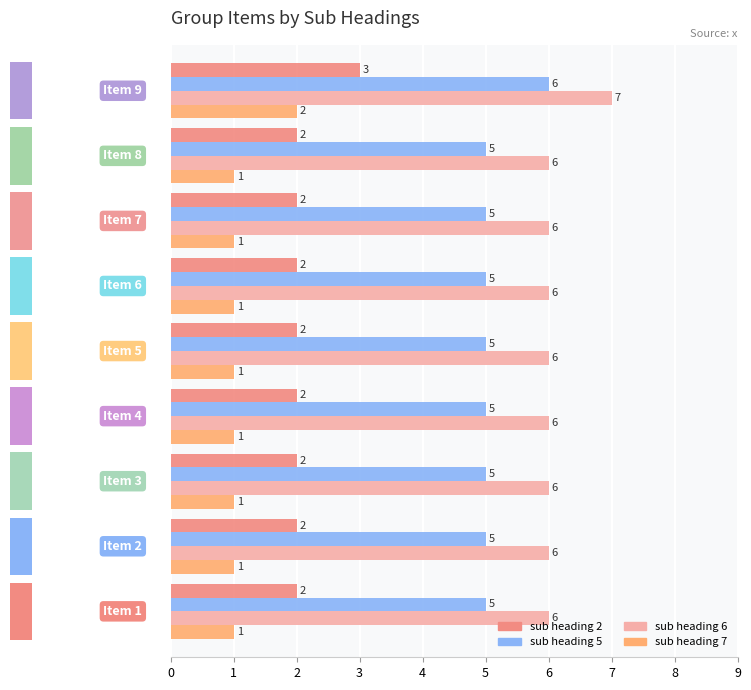

What is the minimum value shown in the chart?

1